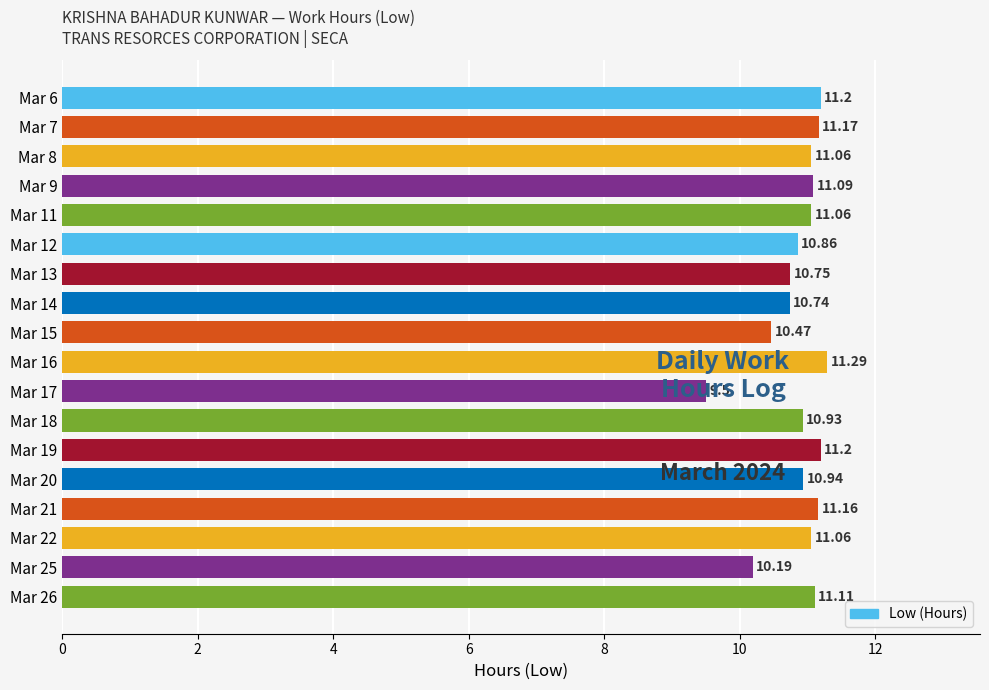

Does the chart contain stacked bars?

No